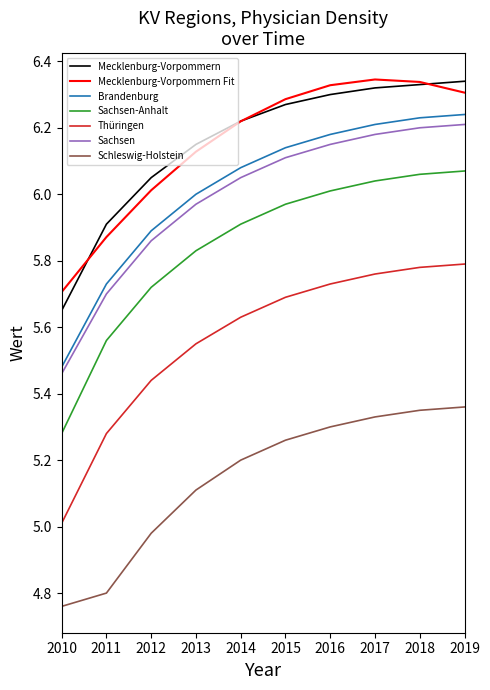

How many lines are shown in the chart?

7